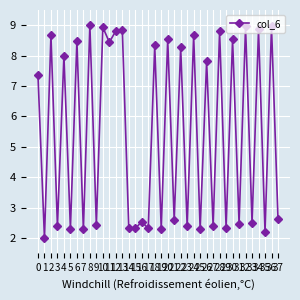

What is the value of the 36th point from the left?

2.2